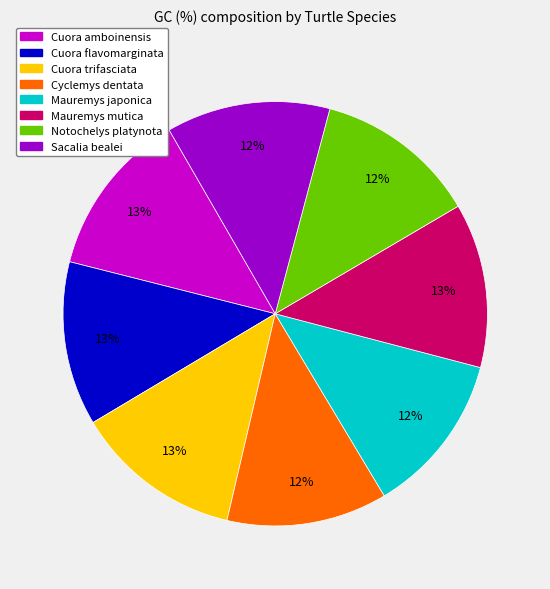

Between Cyclemys dentata and Cuora trifasciata, which is larger?

Cuora trifasciata